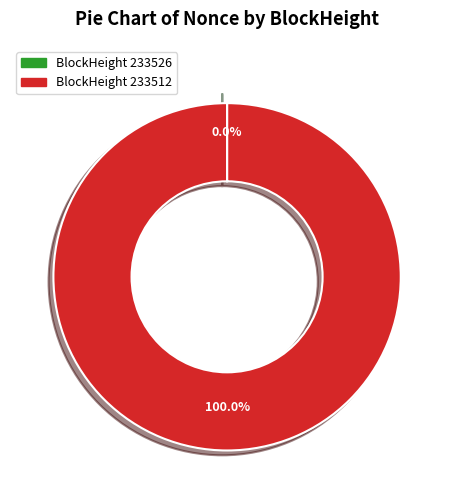

Is there any slice that represents more than half of the pie?

Yes